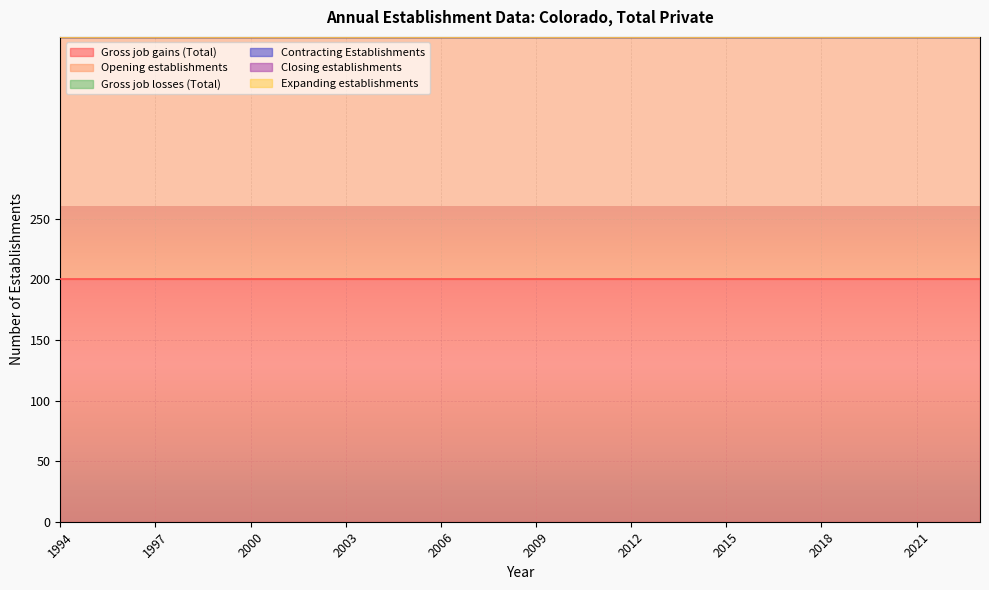

What is the maximum value shown in the chart?

200